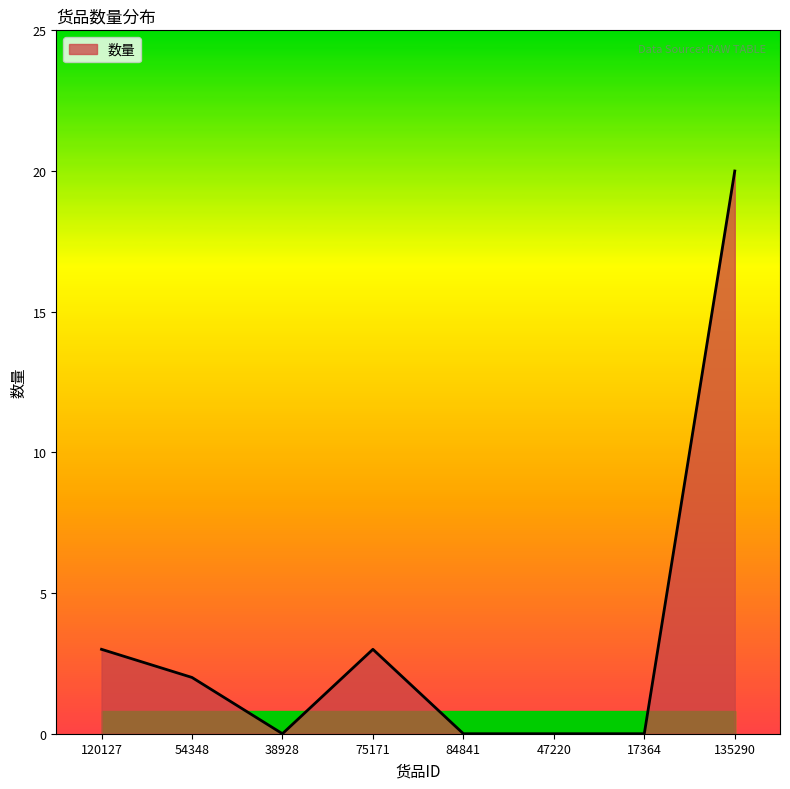

What is the difference between the maximum and second lowest values?

20